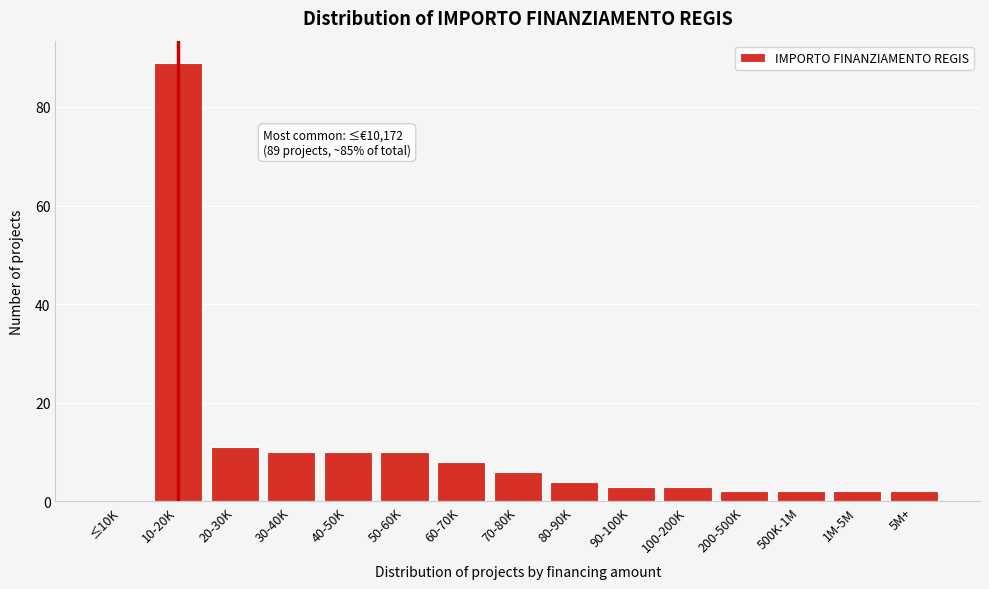

Reading left to right, extract all data points from this chart.

≤10K=0	10-20K=89	20-30K=11	30-40K=10	40-50K=10	50-60K=10	60-70K=8	70-80K=6	80-90K=4	90-100K=3	100-200K=3	200-500K=2	500K-1M=2	1M-5M=2	5M+=2